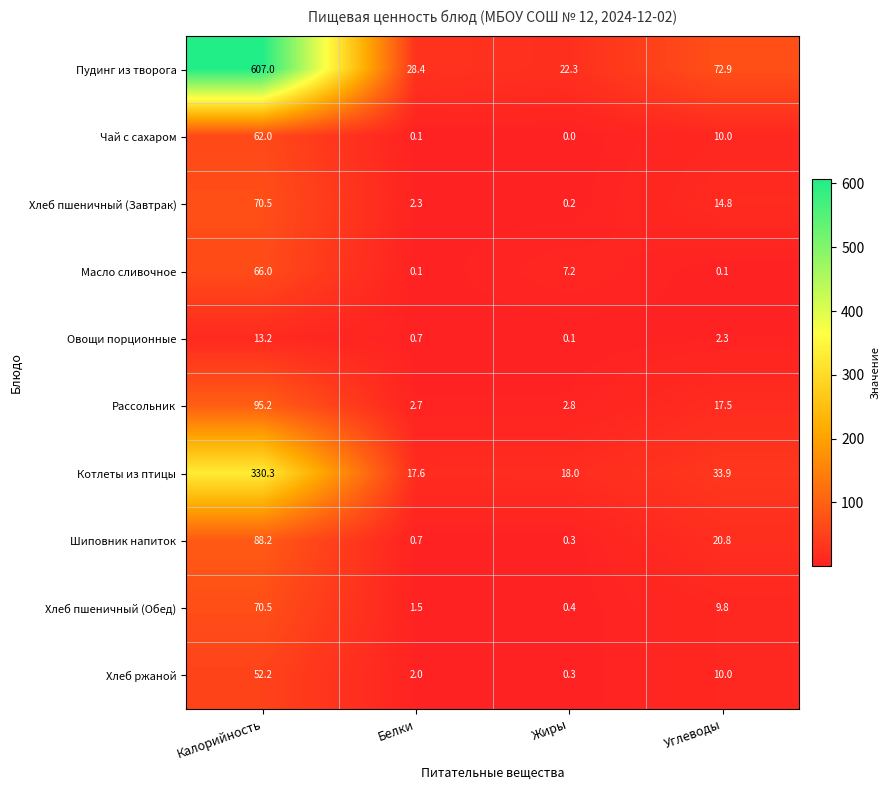

What is the difference between the Хлеб пшеничный (Завтрак) values at Углеводы and Жиры?

14.6